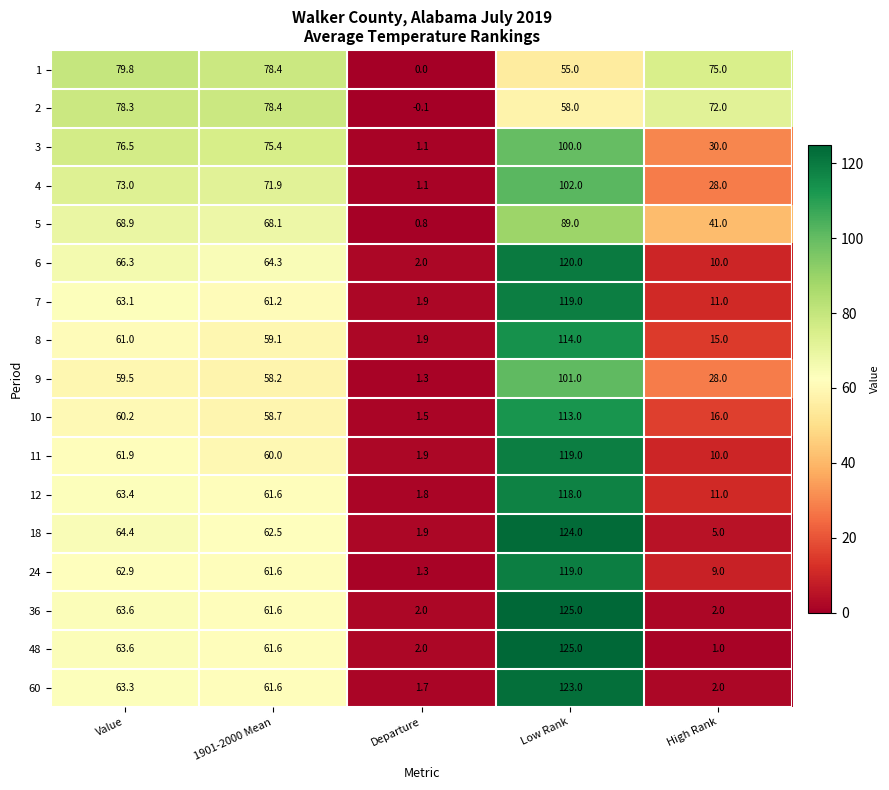

What is the difference between the maximum and minimum values in the 6 series?

118.0